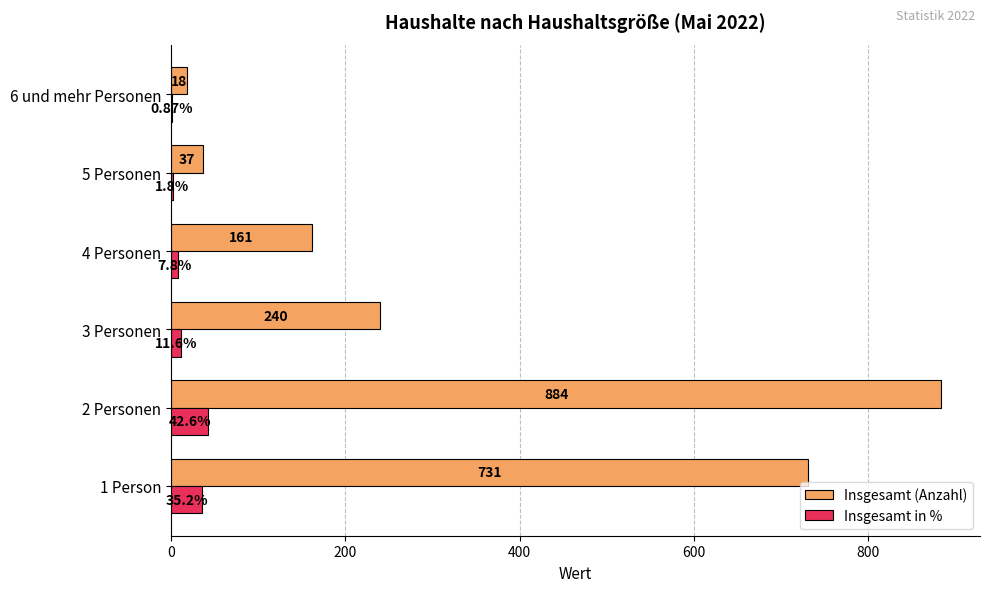

What is the sum of all Insgesamt (Anzahl) values?

2071.0